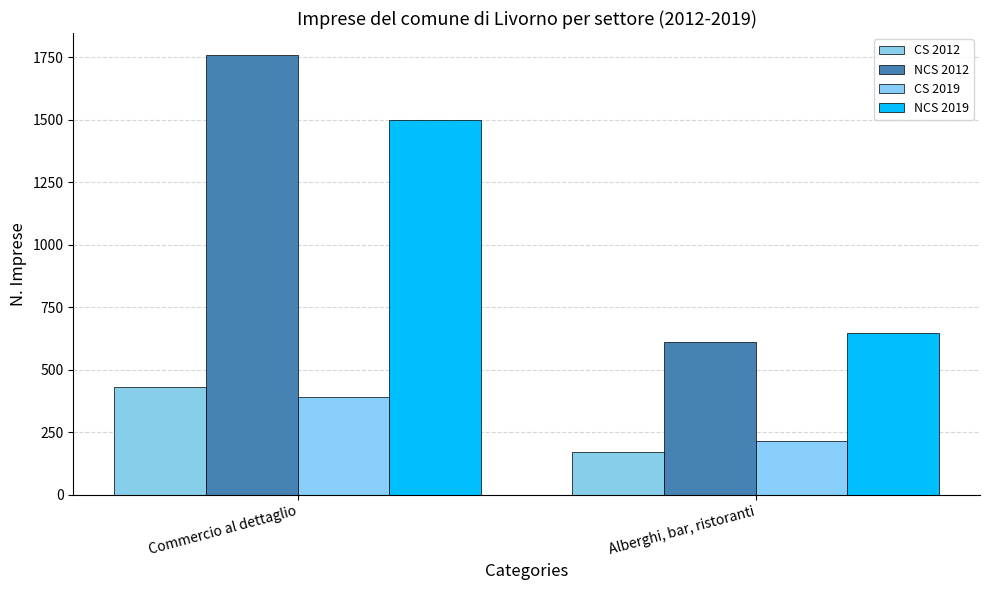

What is the label of the 2nd bar from the left?

Alberghi, bar, ristoranti